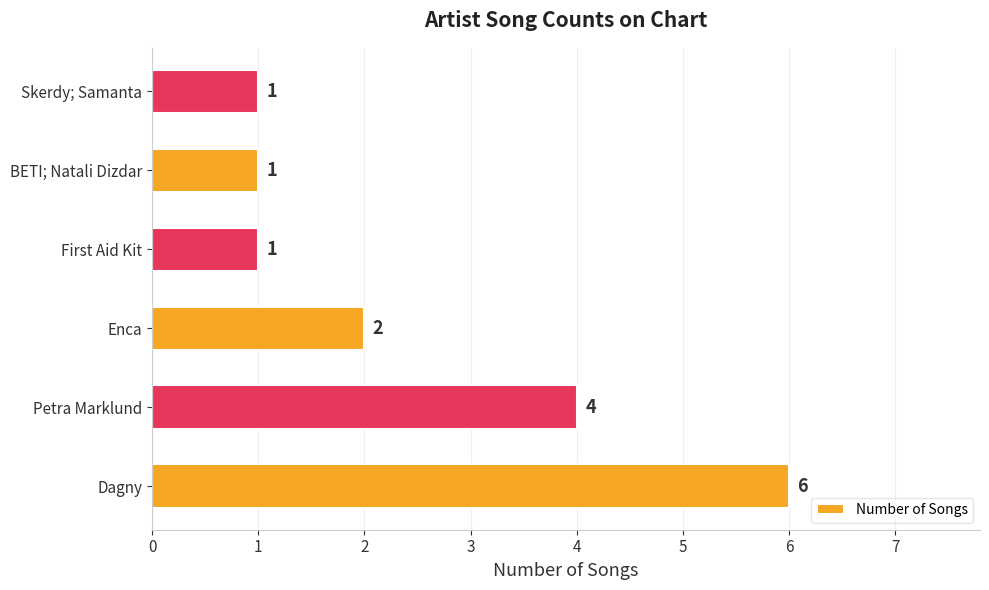

What is the ratio of the value at Enca to the value at BETI; Natali Dizdar?

2.0